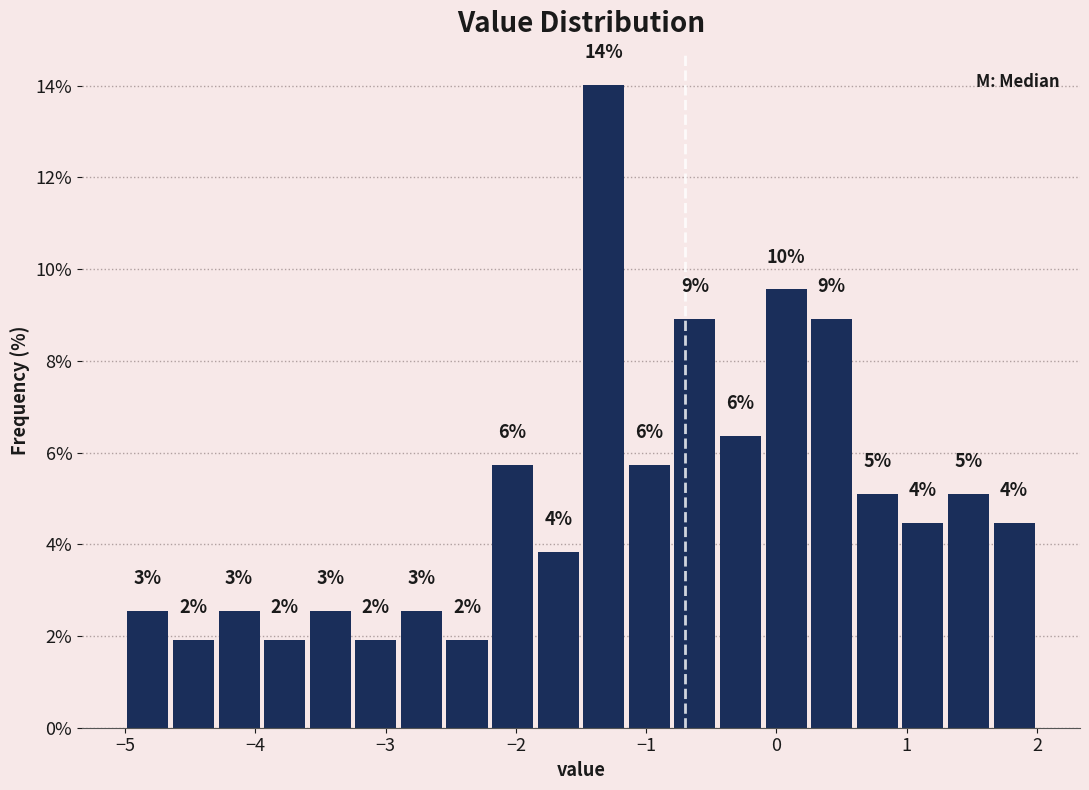

Read against the x-axis, roughly where is the centre of the tallest bar?

-1.3